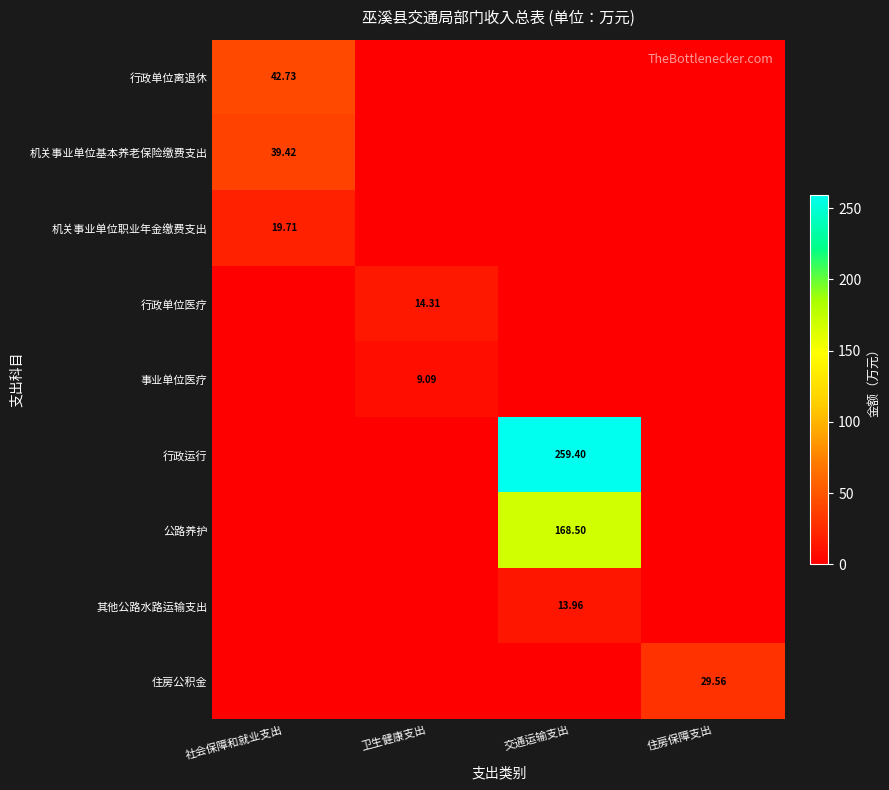

Rank the categories by 事业单位医疗 value from lowest to highest.

社会保障和就业支出, 交通运输支出, 住房保障支出, 卫生健康支出